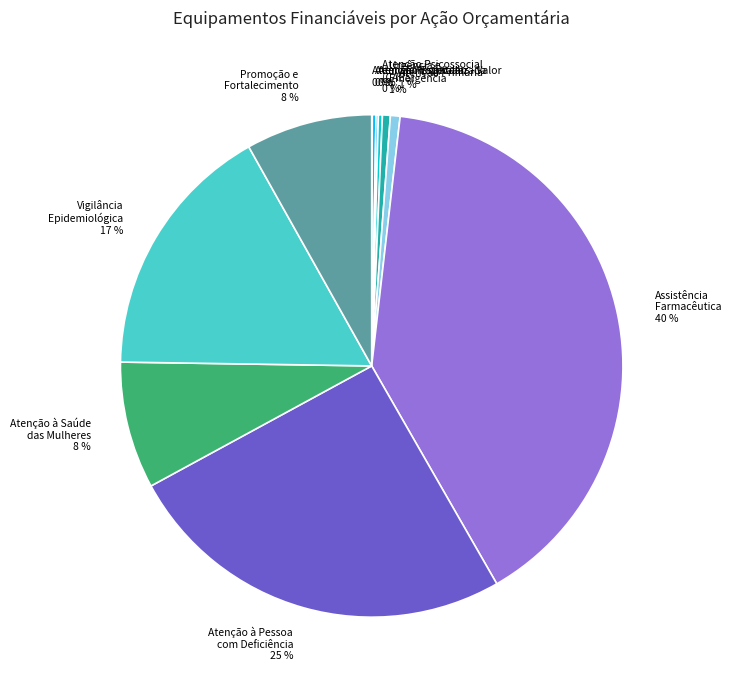

To the nearest percent, what is the average slice percentage?

9%